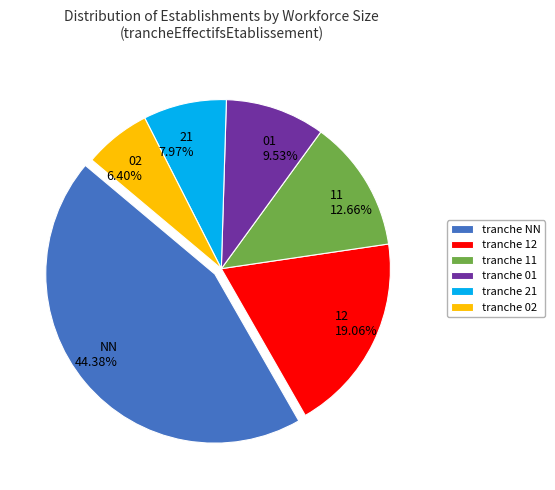

Which has a higher value, 02 6.40% or 12 19.06%?

12 19.06%